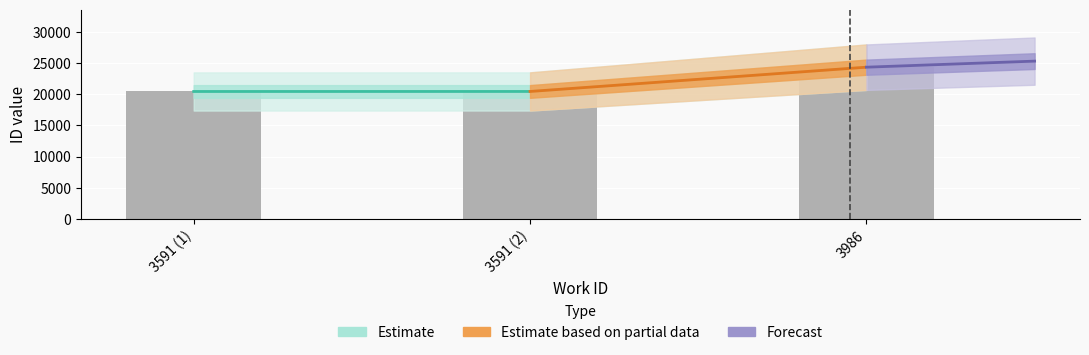

At which category does the chart reach its peak across all series?

3986